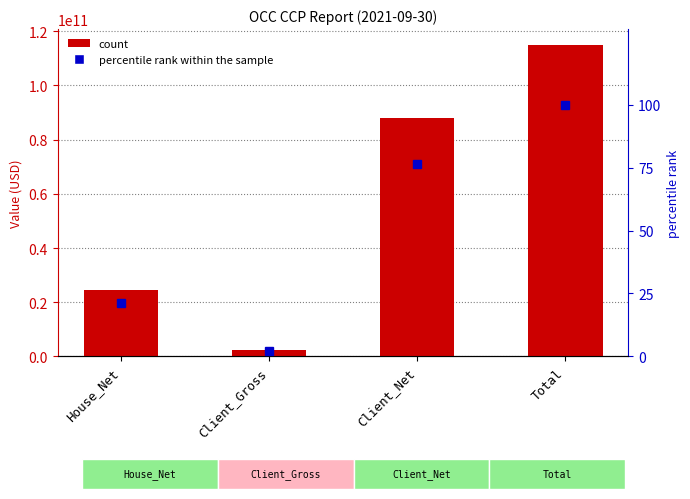

Rank the categories by value from highest to lowest.

Total, Client_Net, House_Net, Client_Gross